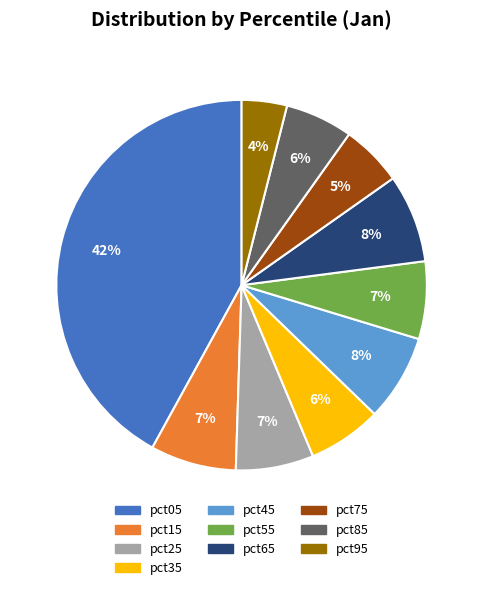

What is the largest slice in the pie chart?

pct05